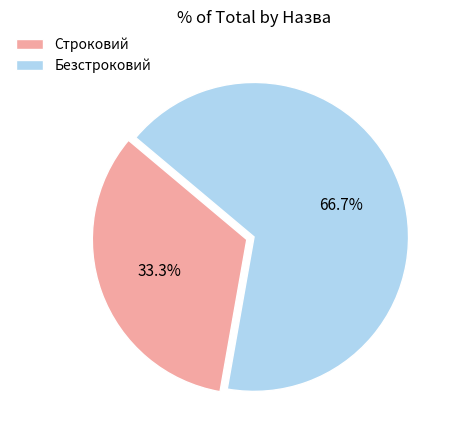

What is the smallest slice in the pie chart?

Строковий